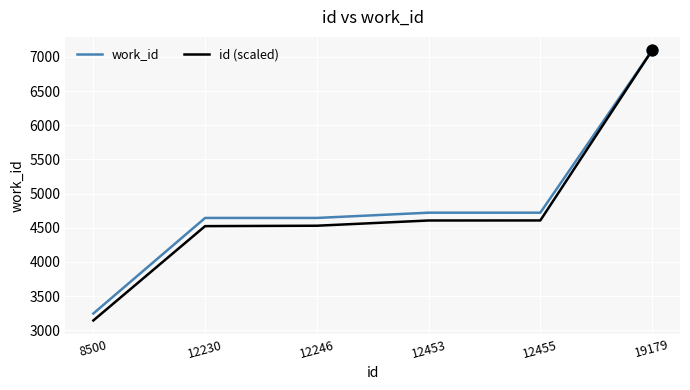

At which category is the sum across all series the highest?

19179